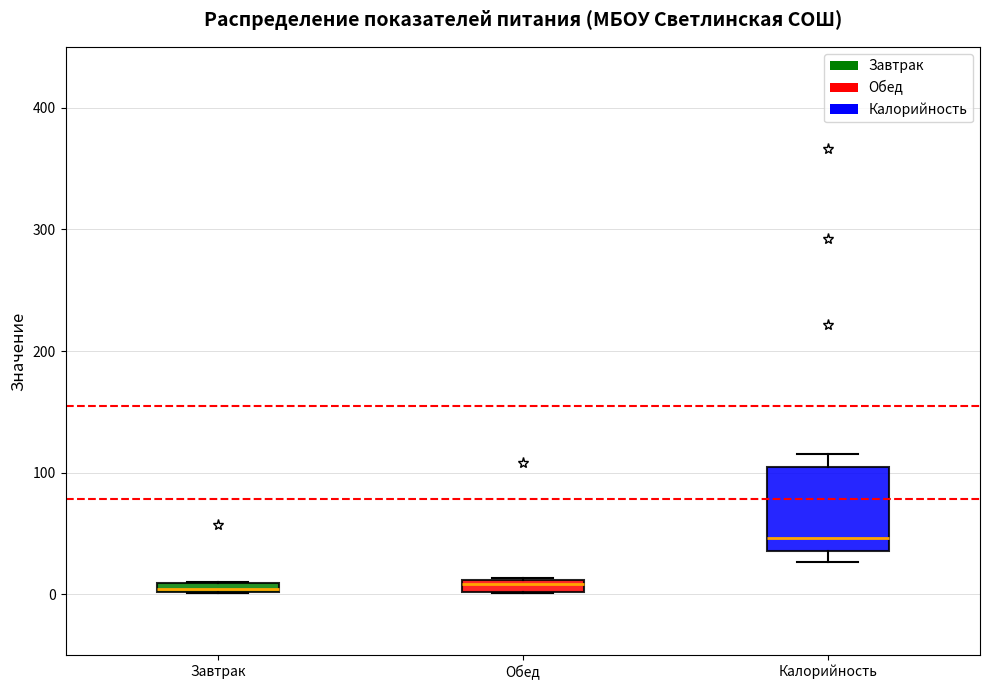

Which box has the highest median line?

Калорийность